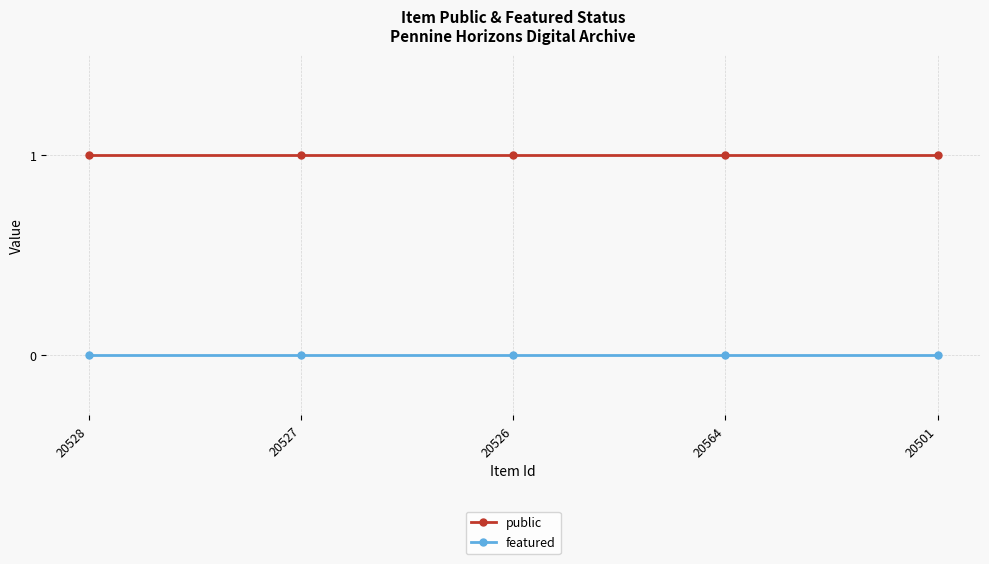

True or false: public and featured cross at least once.

False